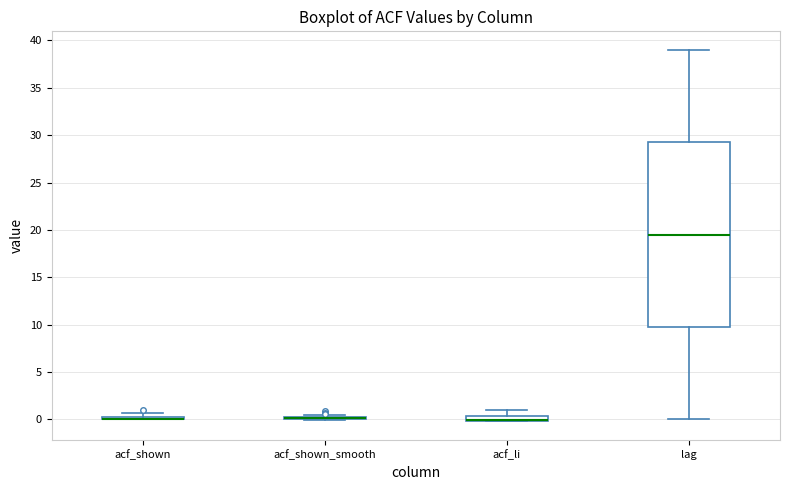

Where is the upper edge of the box for acf_shown on the y-axis? The values are not printed on the chart, so give them approximately, as read against the axis.

0.5